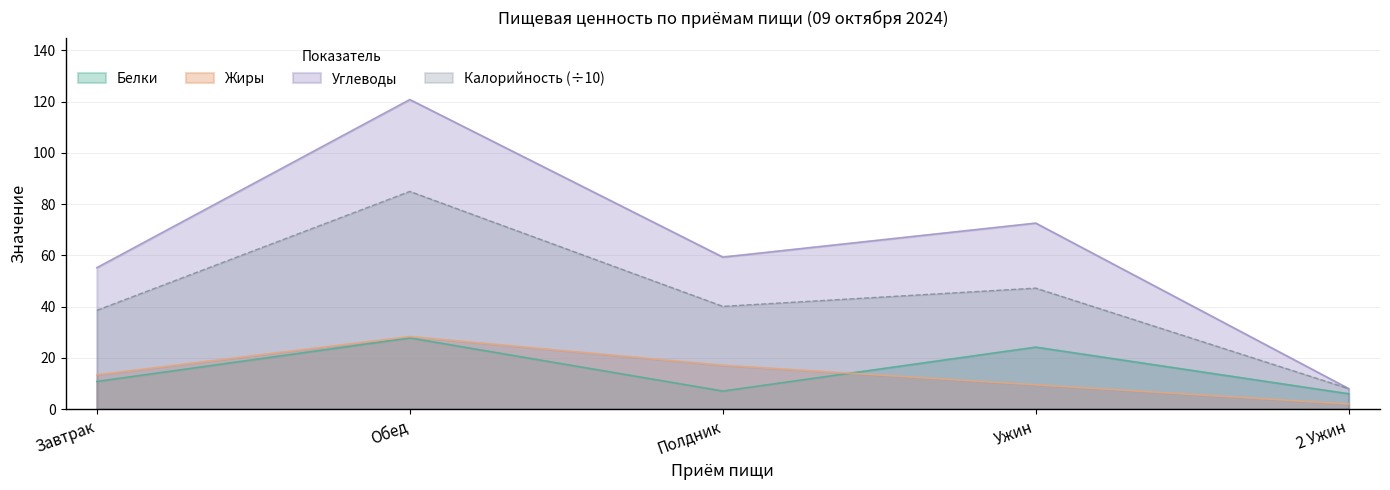

Reading left to right, list all the values displayed in this chart.

Белки: 10.8	27.8	7.1	24.2	6.0
Жиры: 13.4	28.3	17.1	9.5	2.0
Углеводы: 55.2	120.8	59.3	72.6	8.0
Калорийность: 38.6	85.0	40.1	47.2	8.0